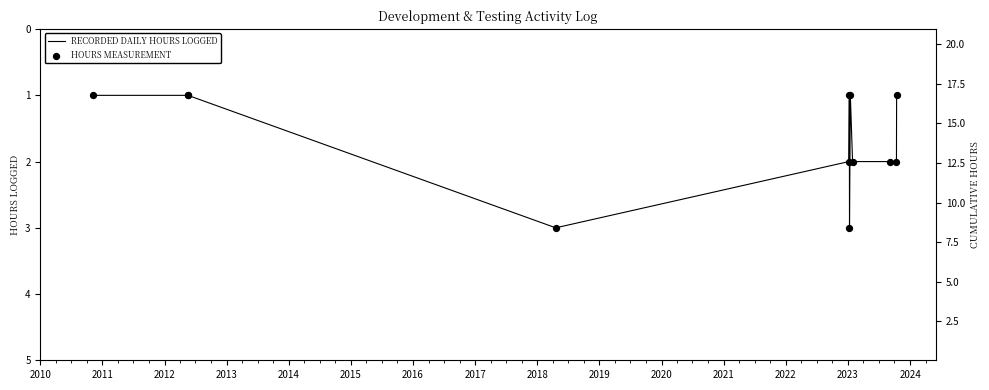

Is the value of HOURS MEASUREMENT at 2014 greater than the value of RECORDED DAILY HOURS LOGGED at 2016?

No